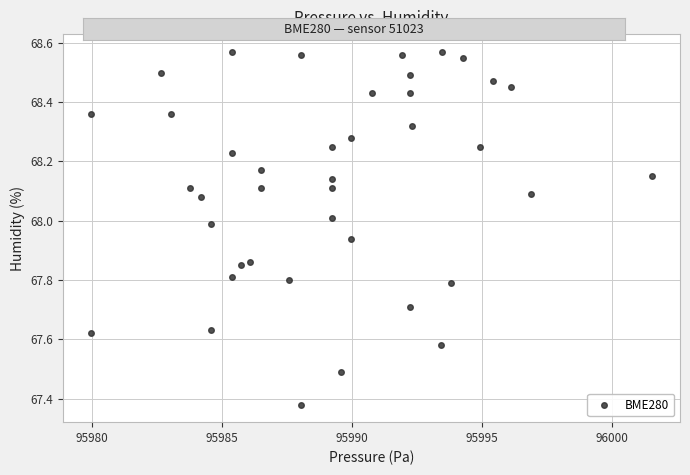

What is the range of Y values (max minus min)?

1.2